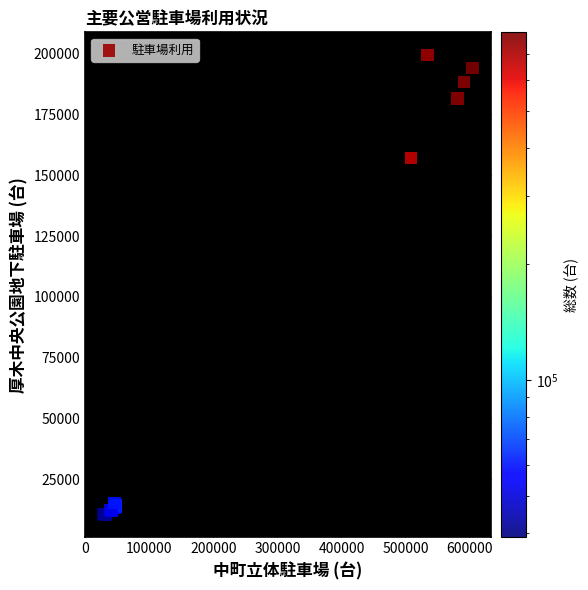

What Y value in the scatter plot is closest to 104948?

156979